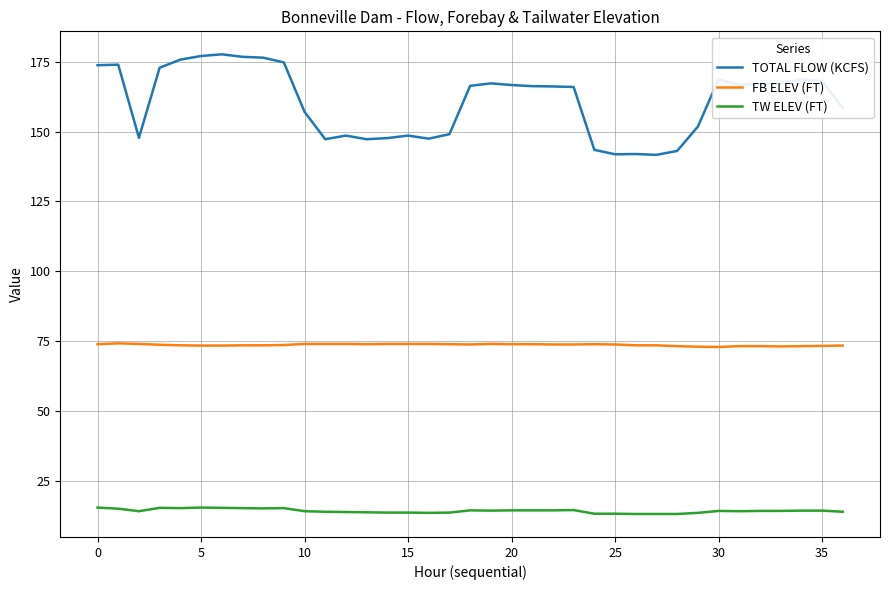

Rank the series by their average value, from lowest to highest.

TW ELEV (FT), FB ELEV (FT), TOTAL FLOW (KCFS)